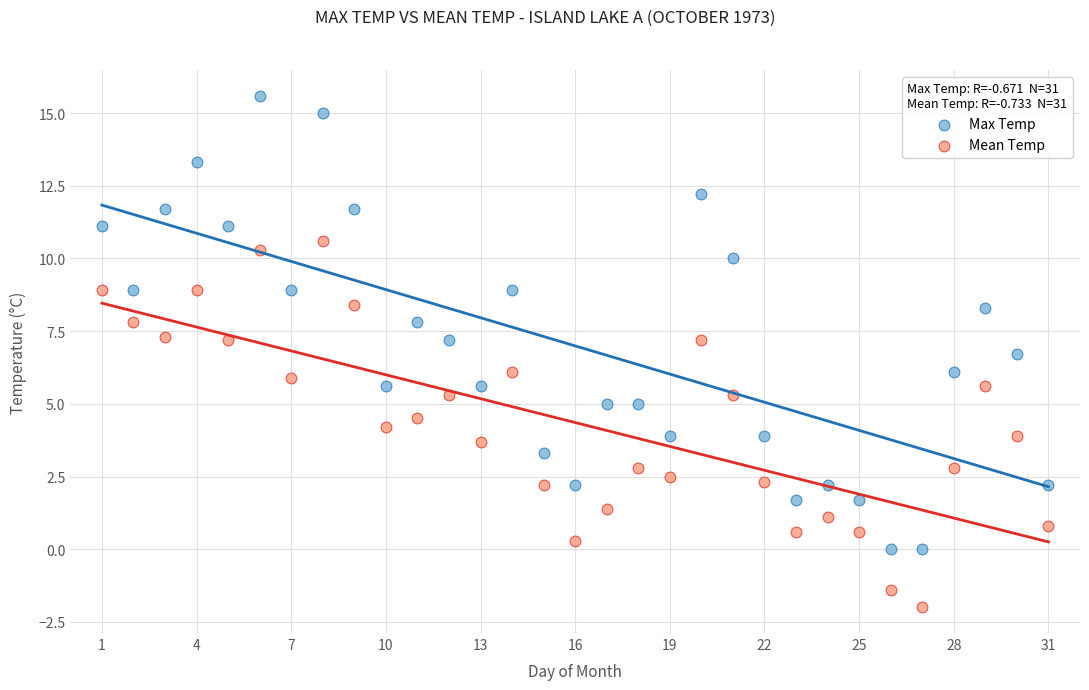

Across all data points, what is the range of Y values (max minus min)?

17.6